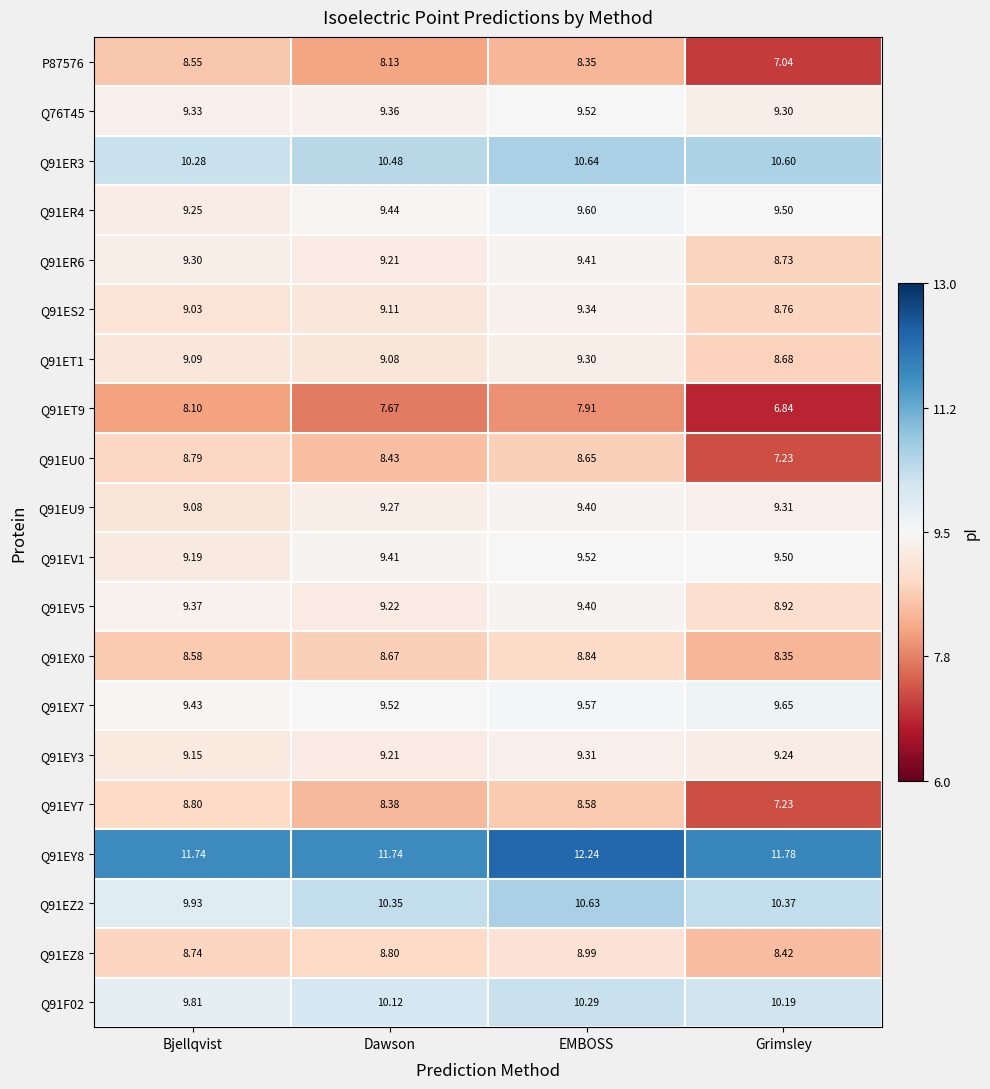

What is the total value across all series at Grimsley?

179.6